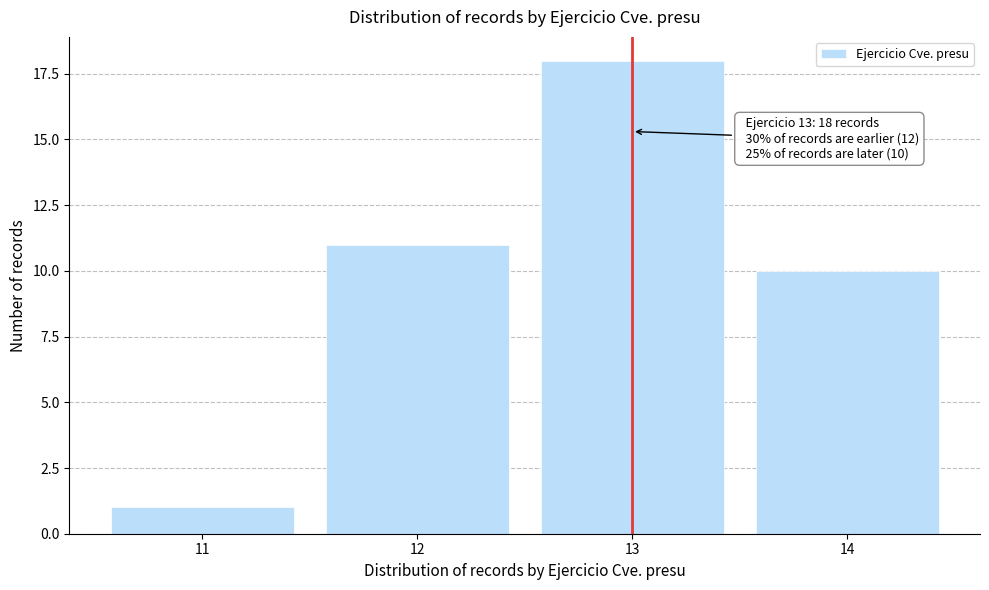

Reading left to right, what are all the values shown in this chart?

11=1	12=11	13=18	14=10